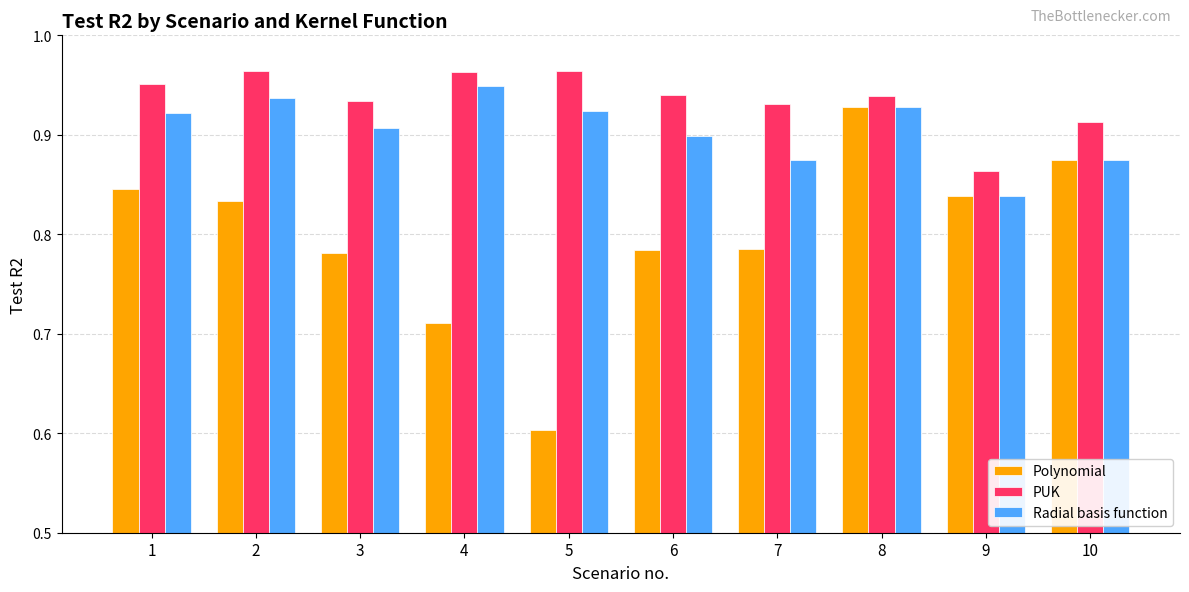

What is the sum of the Polynomial values at 5 and 10?

1.5